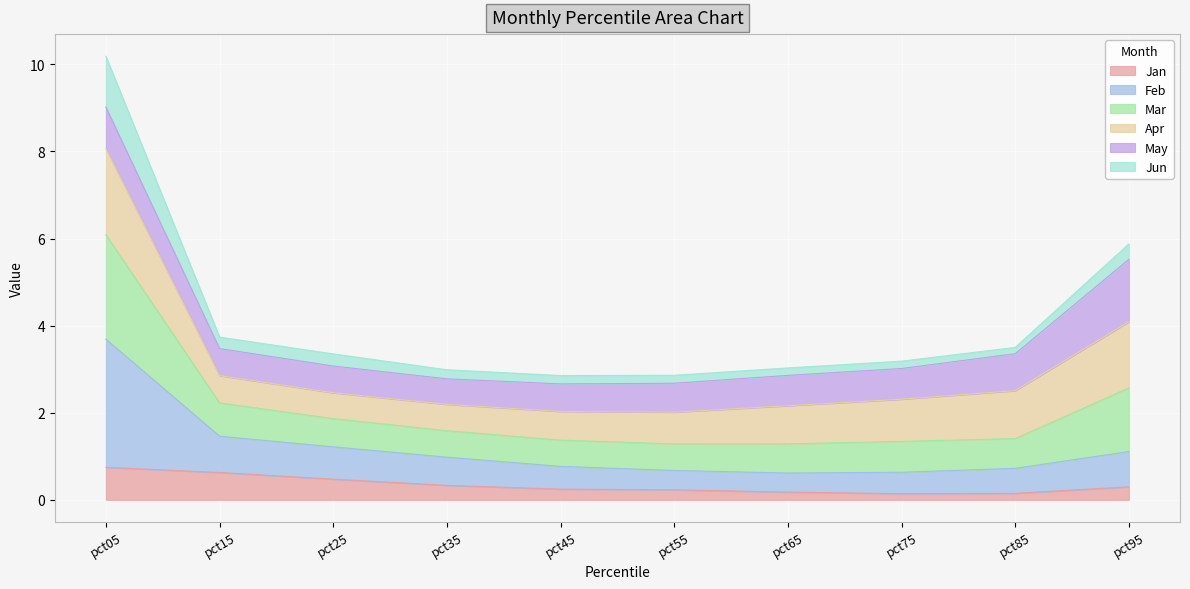

What is the total value across all series at pct75?

3.2